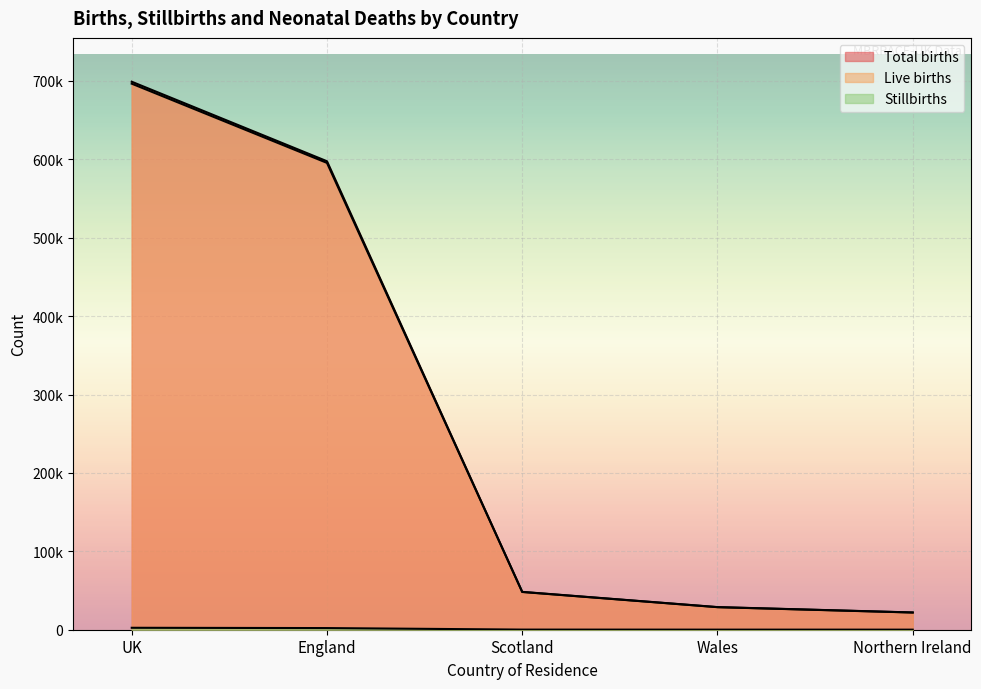

What is the spread (max minus min) of values at England?

595392